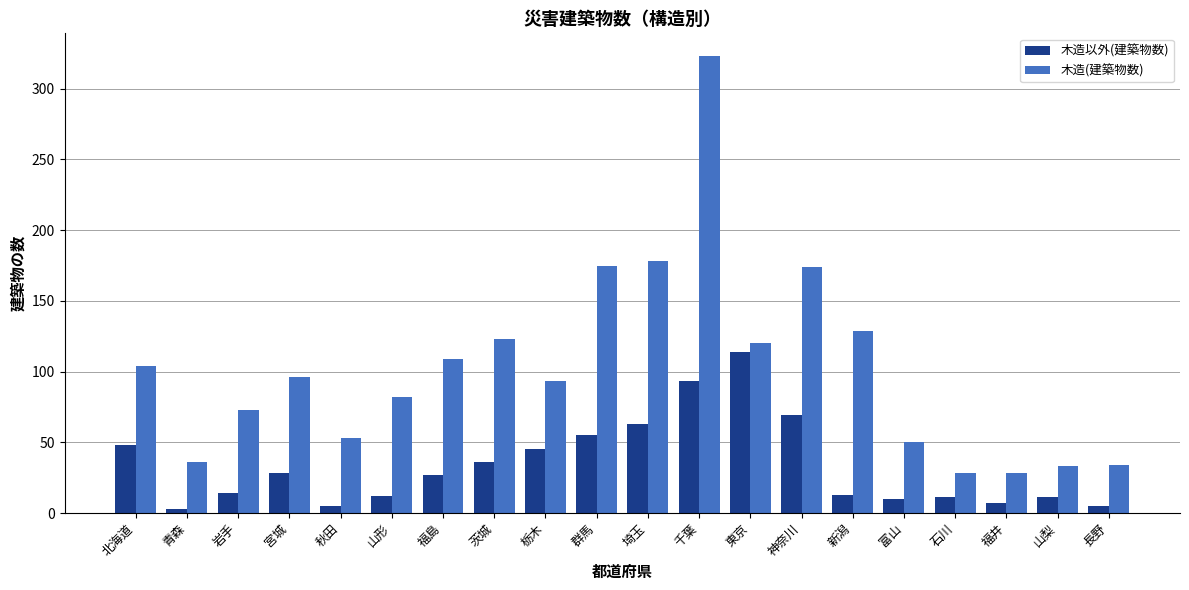

How many bars are there in each group?

2